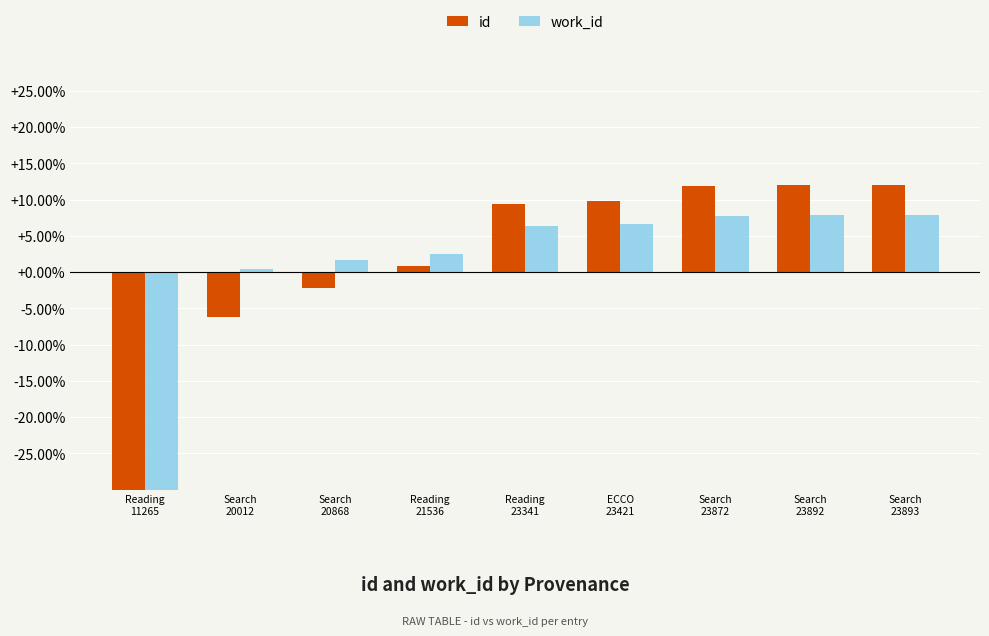

Reading left to right, list all the values displayed in this chart.

id: Reading
11265=-47.2	Search
20012=-6.2	Search
20868=-2.2	Reading
21536=0.9	Reading
23341=9.4	ECCO
23421=9.7	Search
23872=11.8	Search
23892=11.9	Search
23893=11.9
work_id: Reading
11265=-41.0	Search
20012=0.4	Search
20868=1.7	Reading
21536=2.5	Reading
23341=6.3	ECCO
23421=6.6	Search
23872=7.7	Search
23892=7.9	Search
23893=7.9